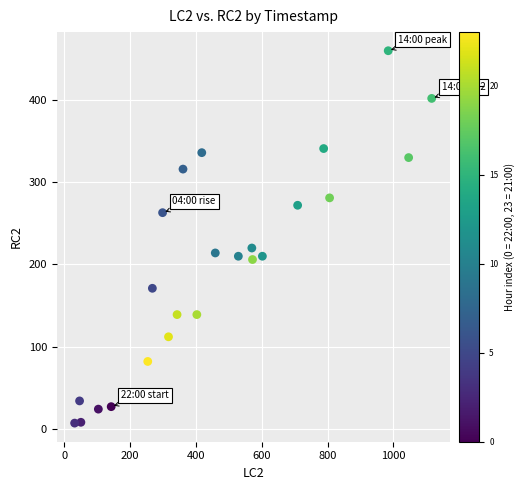

What Y value in the scatter plot is closest to 233?

220